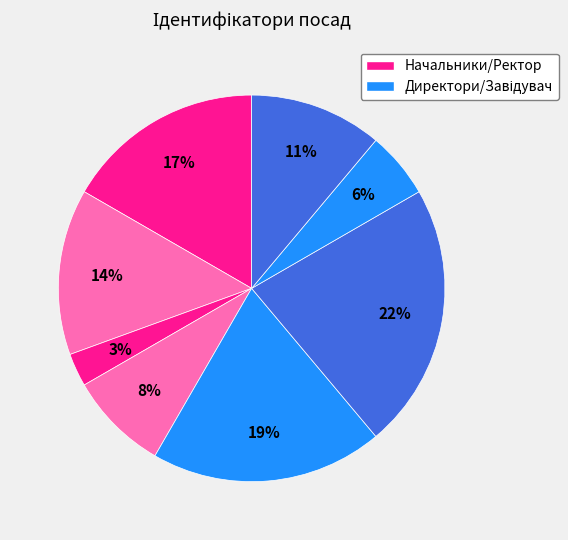

Is there a majority slice in this chart?

No